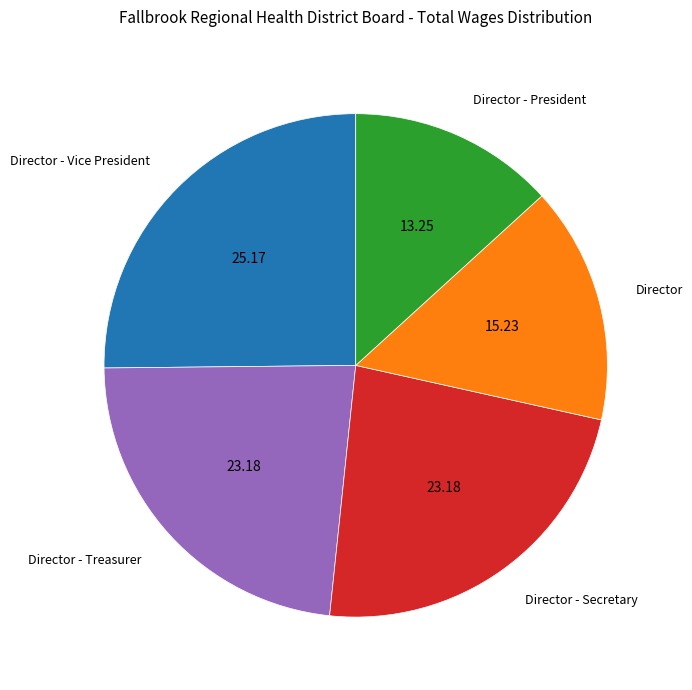

Which slice is the largest?

Director - Vice President